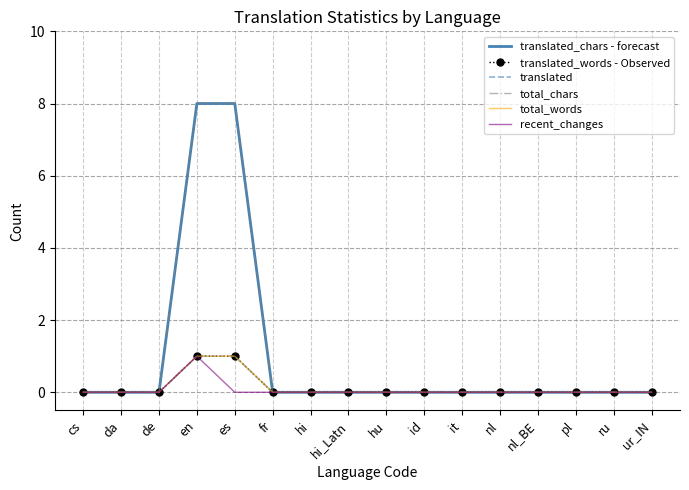

What is the label of the 11th point from the left?

it